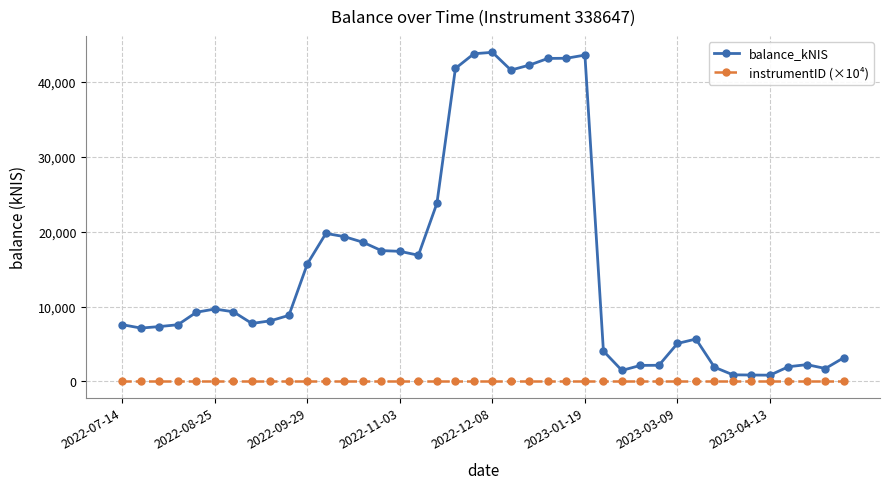

List the series in order of their overall mean, lowest first.

instrumentID (×10⁴), balance_kNIS